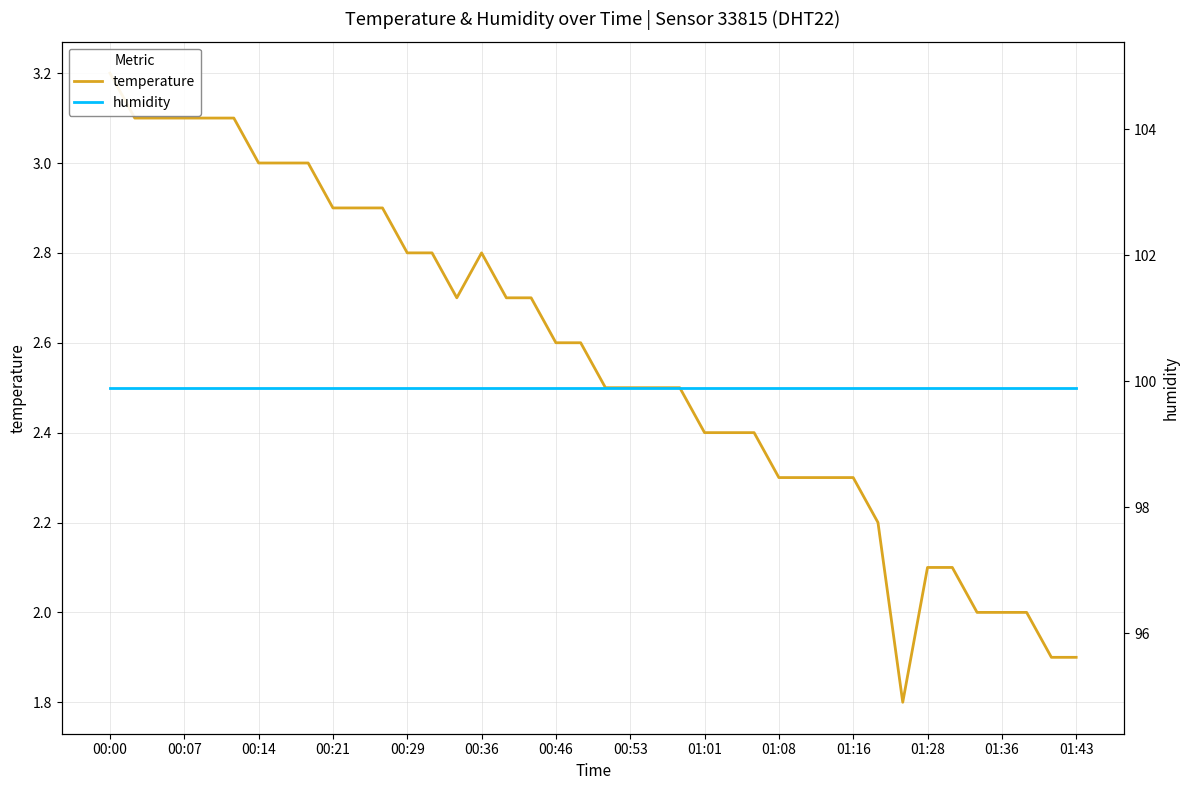

At which label does humidity reach its peak?

00:00